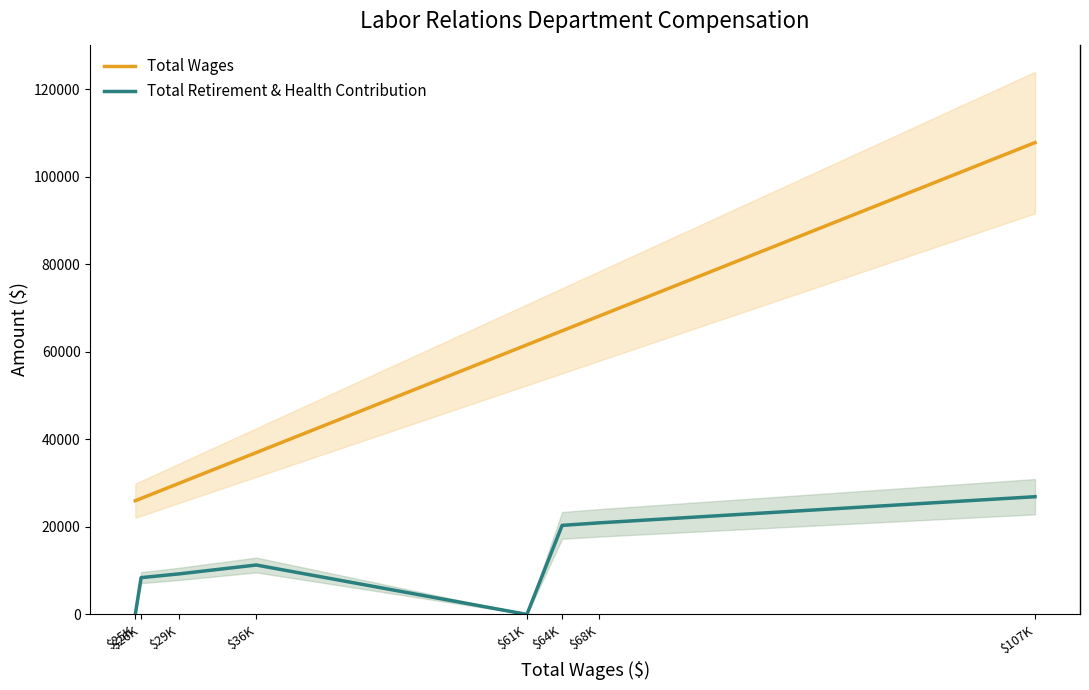

Is it true that Total Wages equals 68104 at $68K?

True